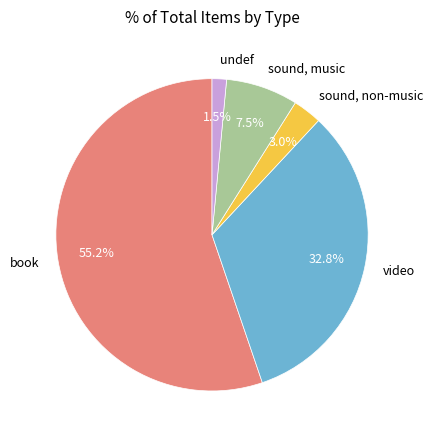

What is the total percentage of sound, non-music and video?

35.8%